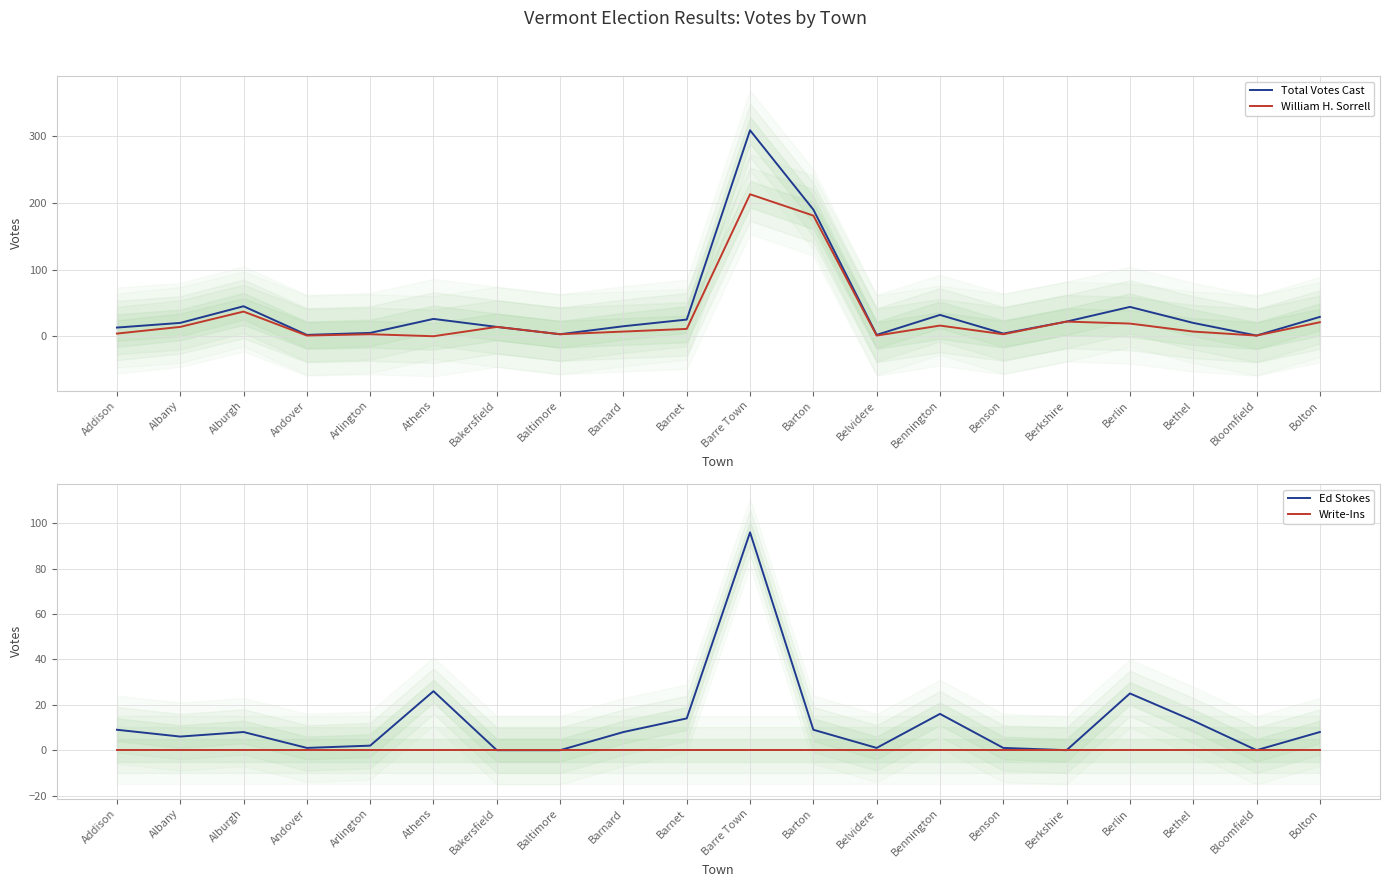

True or false: Total Votes Cast and William H. Sorrell cross at least once.

False